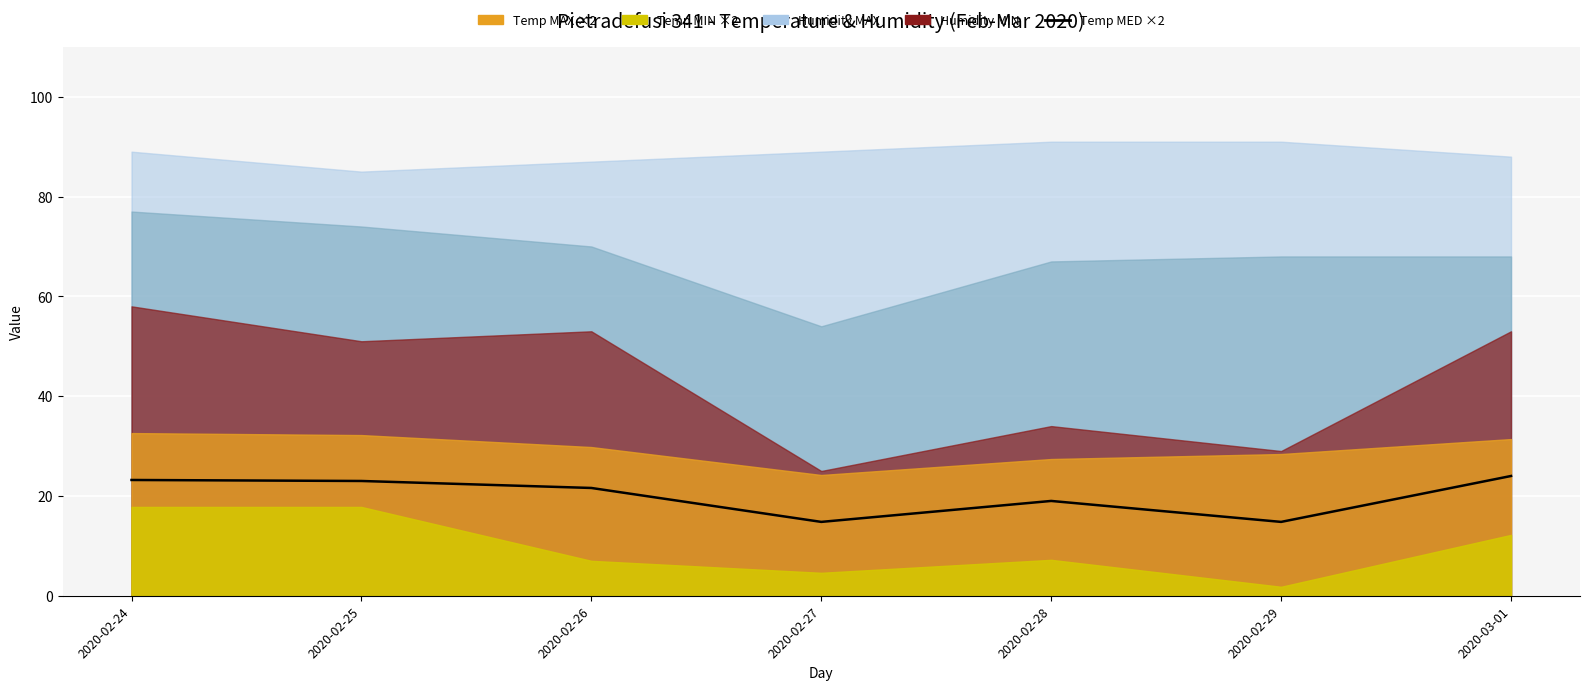

List the labels in order of value, largest first.

2020-03-01, 2020-02-24, 2020-02-25, 2020-02-26, 2020-02-28, 2020-02-27, 2020-02-29